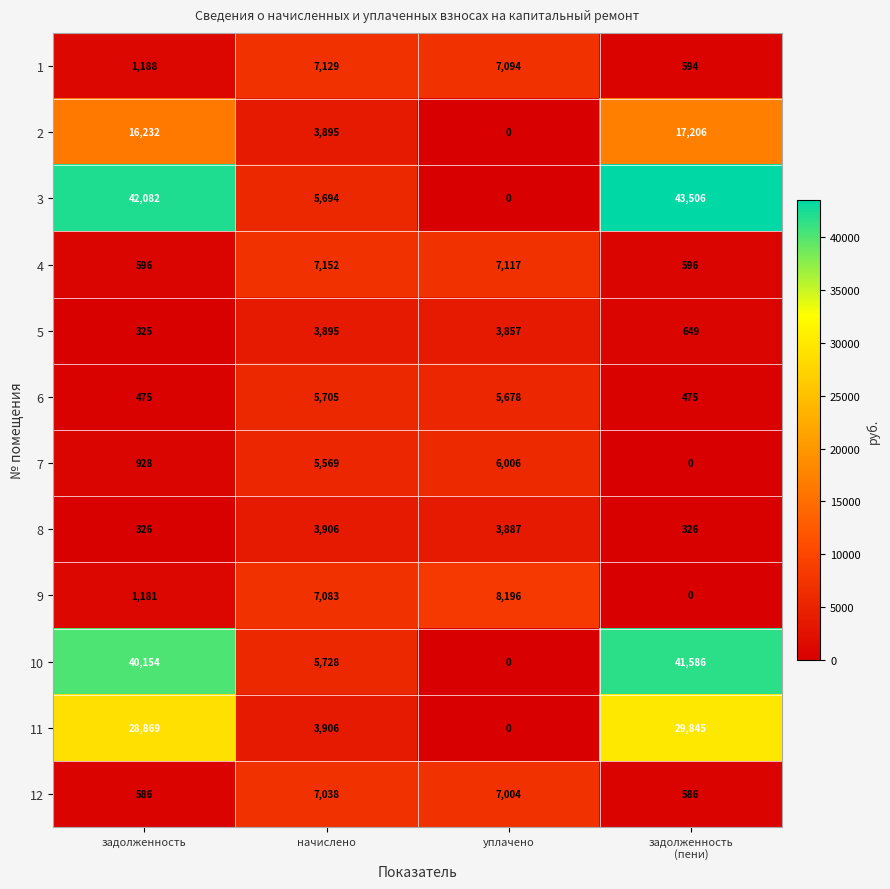

What is the average value of the 7 series?

3126